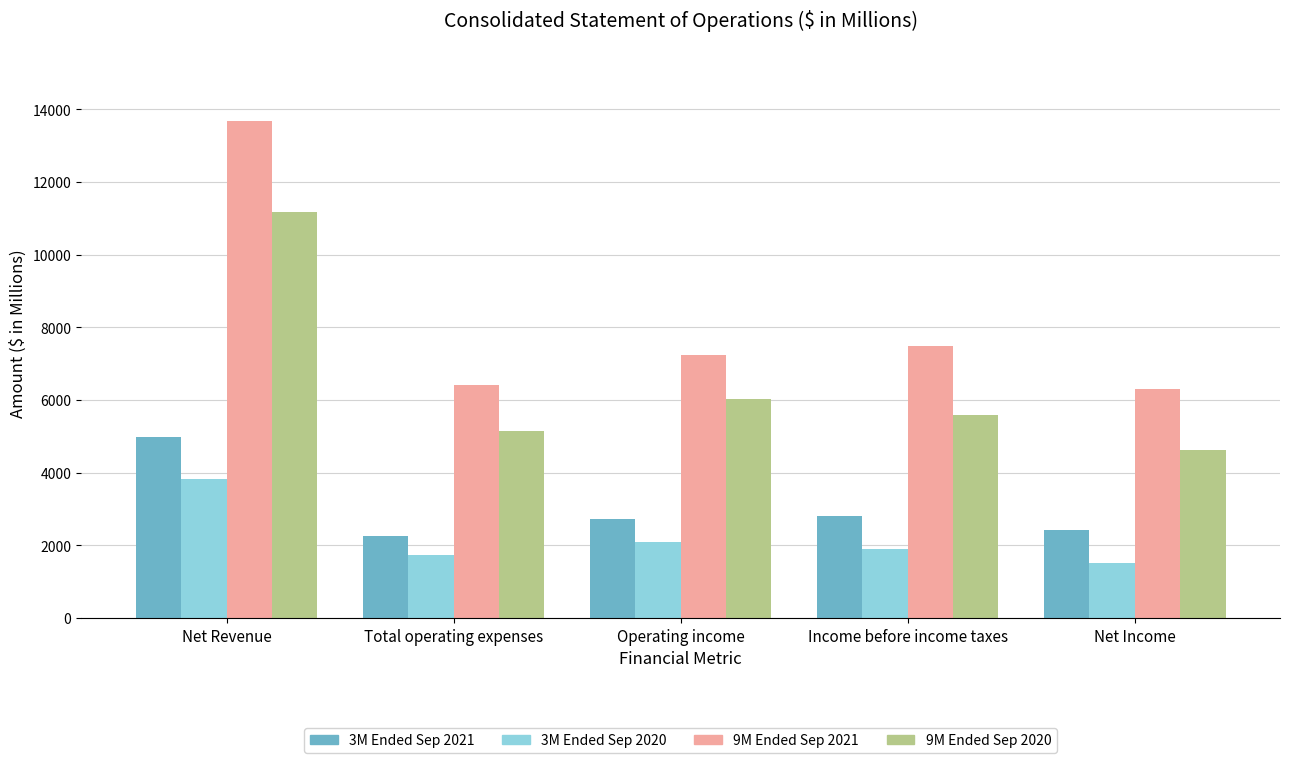

What is the difference between the highest and lowest values at Net Income?

4795